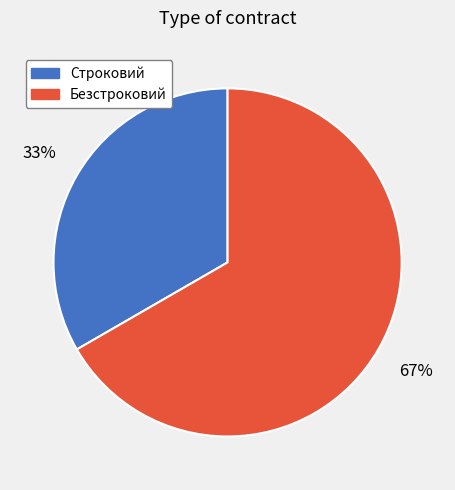

To the nearest percent, what is the average slice percentage?

50%